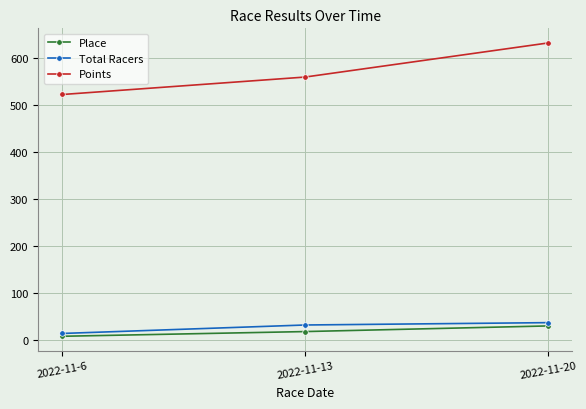

Which series has the largest range (max minus min)?

Points